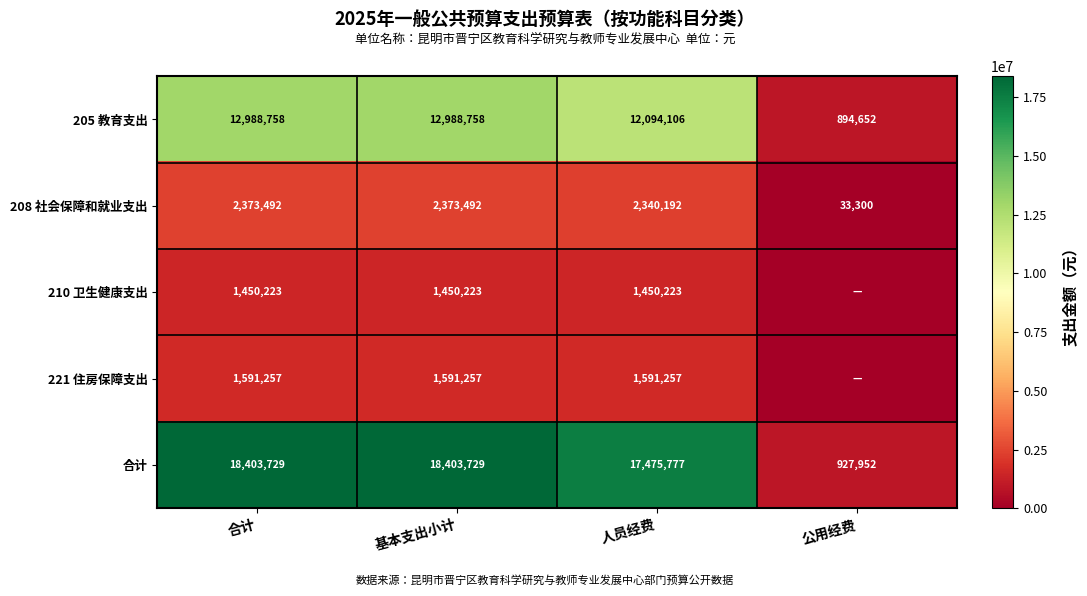

What is the highest value of the 205 教育支出 series?

12988758